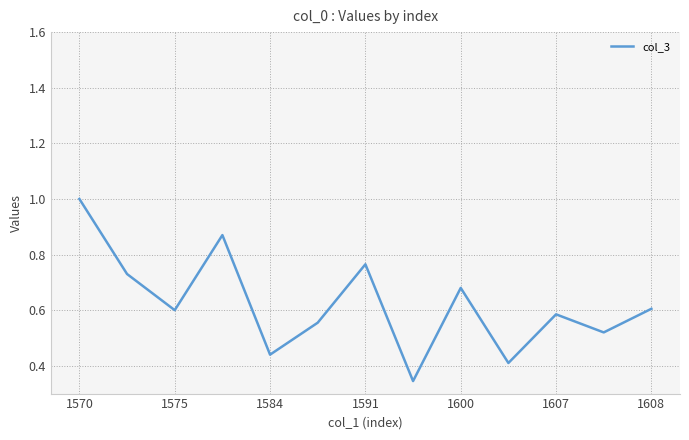

What is the greatest value displayed?

1.0